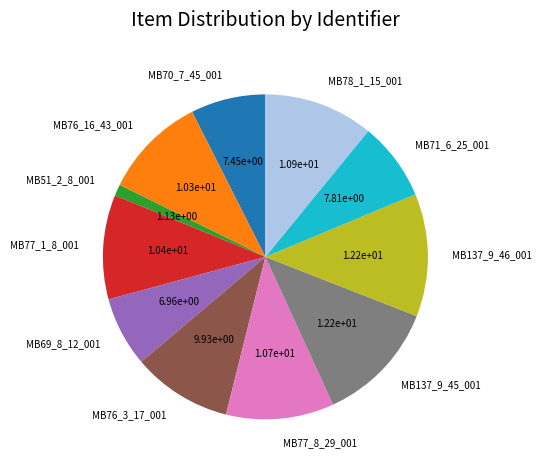

Combined, do MB77_8_29_001 and MB71_6_25_001 account for over 50%?

No